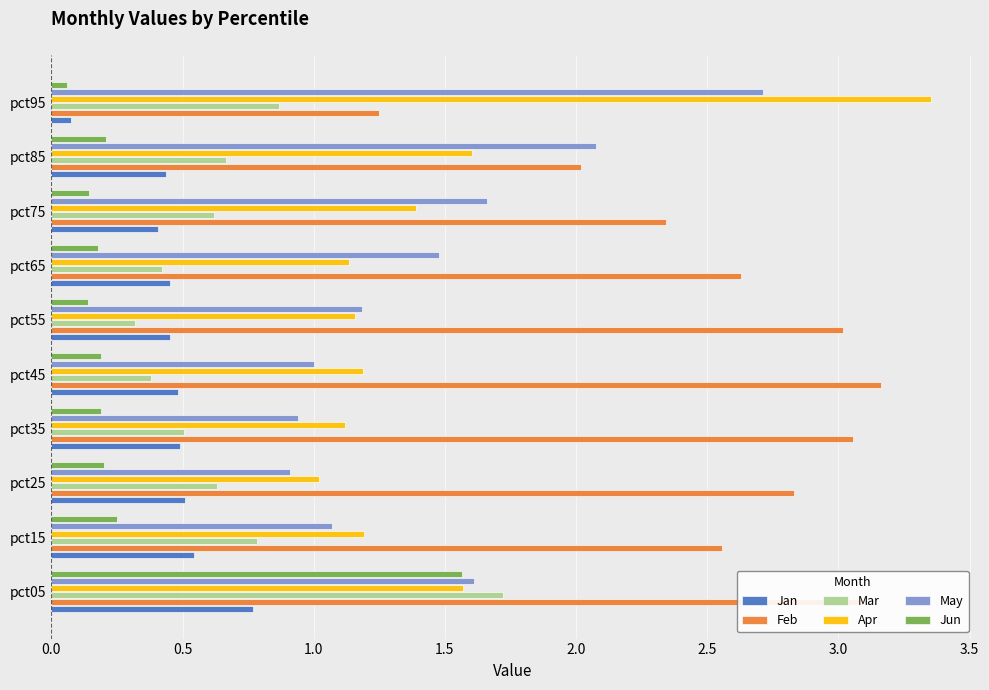

The value of Feb at pct65 is 2.6. True or false?

True